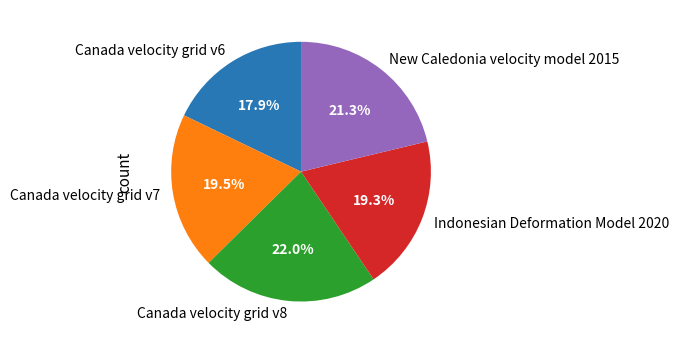

Which slice is the smallest?

Canada velocity grid v6